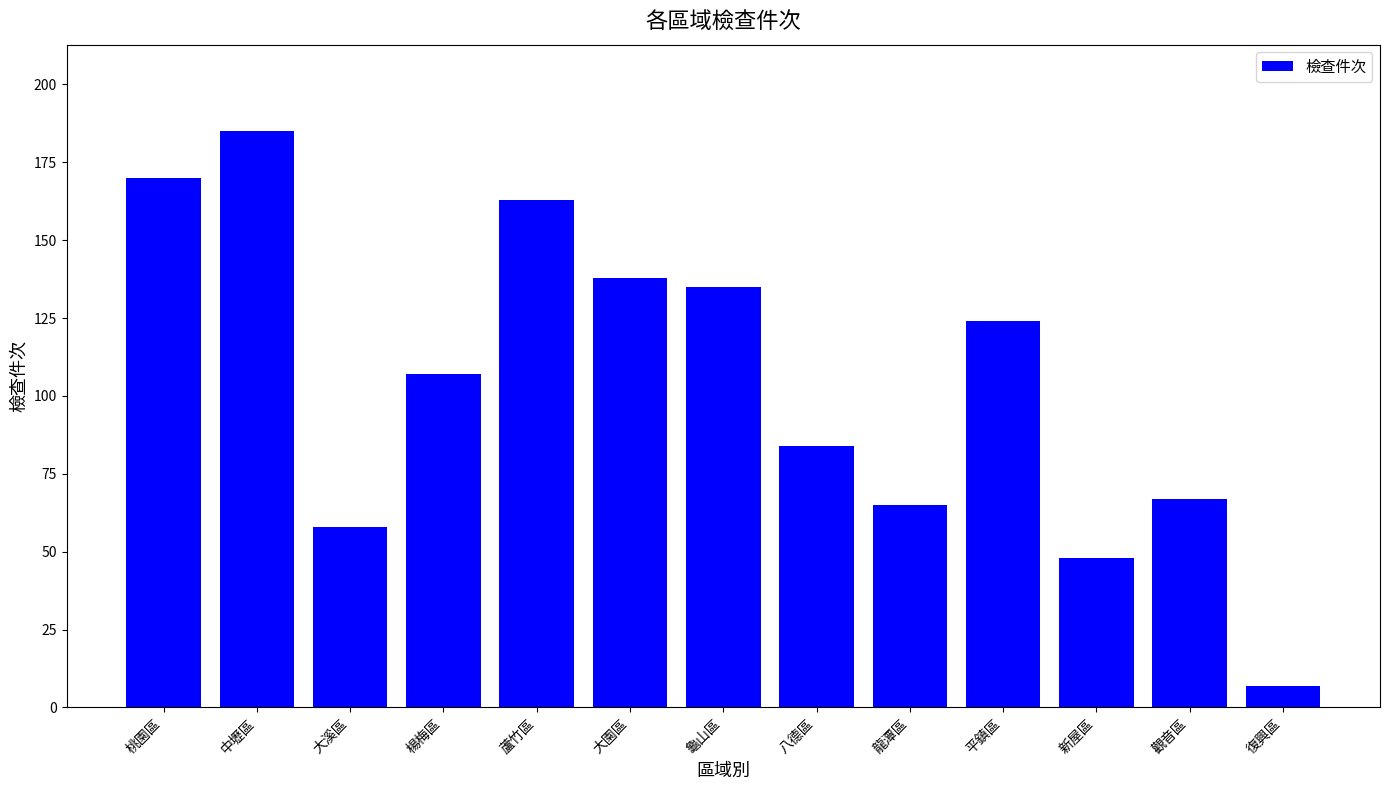

Rank the categories by value from lowest to highest.

復興區, 新屋區, 大溪區, 龍潭區, 觀音區, 八德區, 楊梅區, 平鎮區, 龜山區, 大園區, 蘆竹區, 桃園區, 中壢區